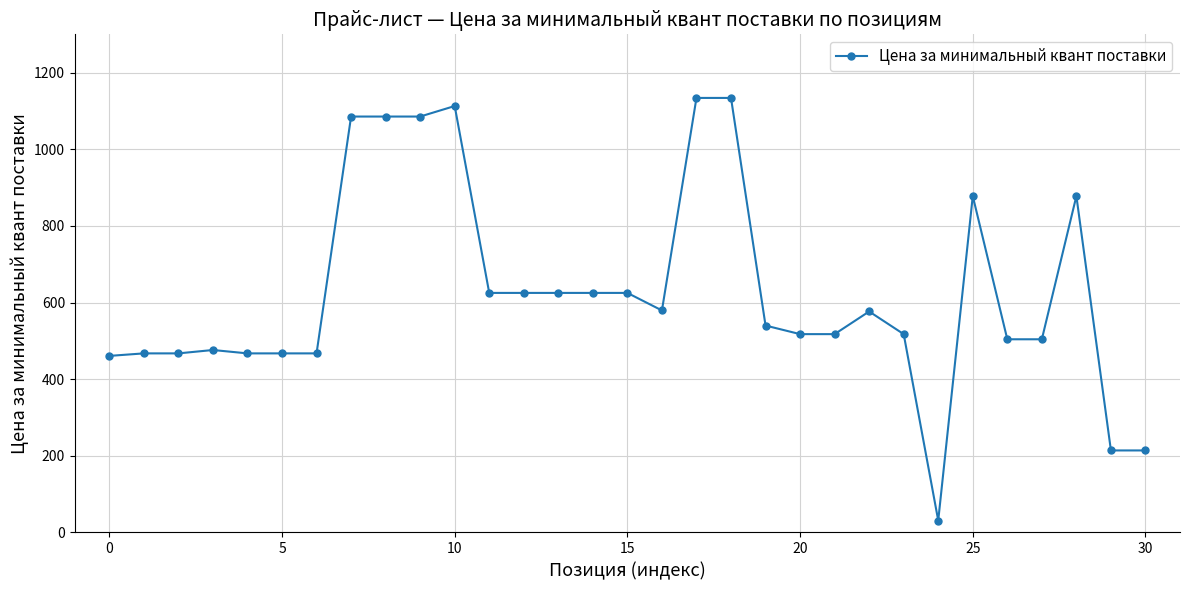

What is the smallest value displayed?

30.9